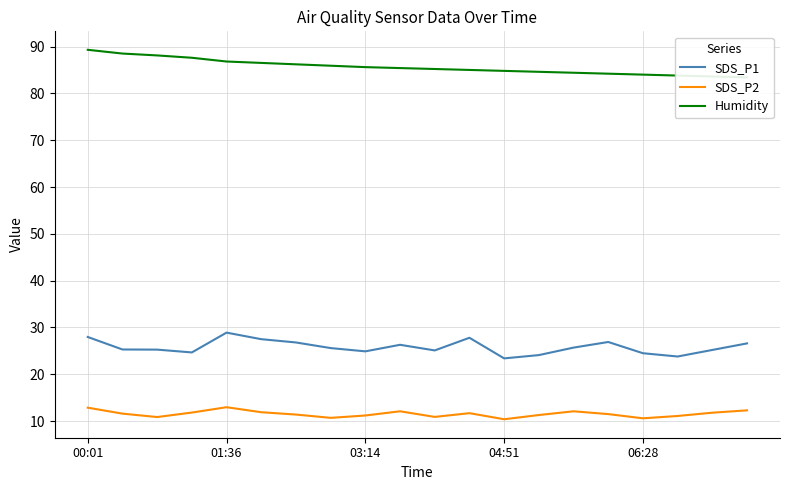

True or false: SDS_P1 and Humidity intersect in this chart.

False